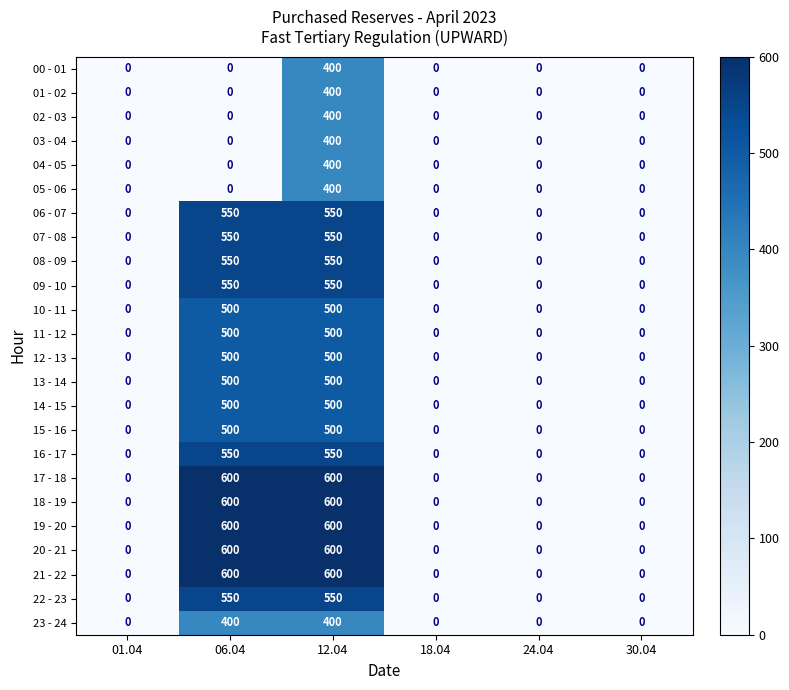

What is the difference between the highest and lowest values at 12.04?

200